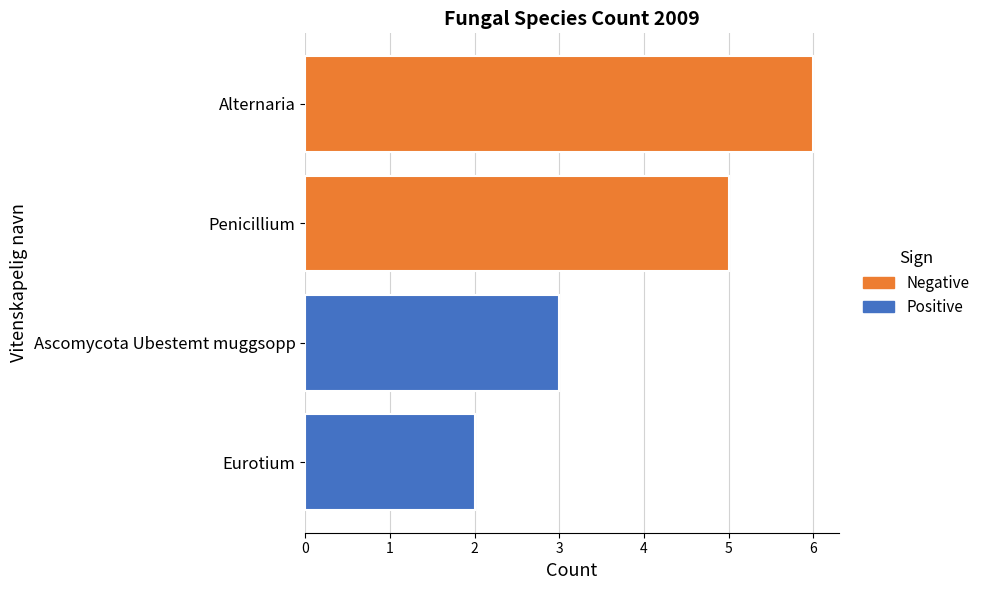

What is the sum of all values?

16